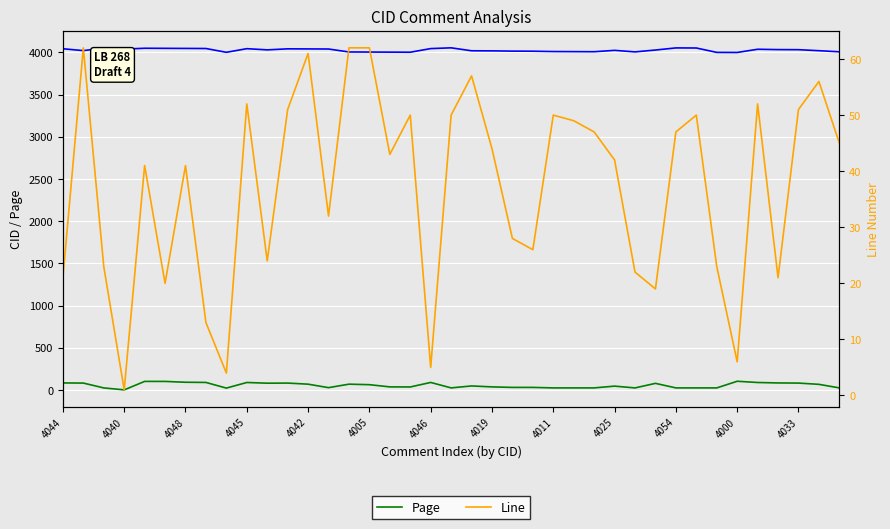

At which category is the sum across all series the highest?

4042